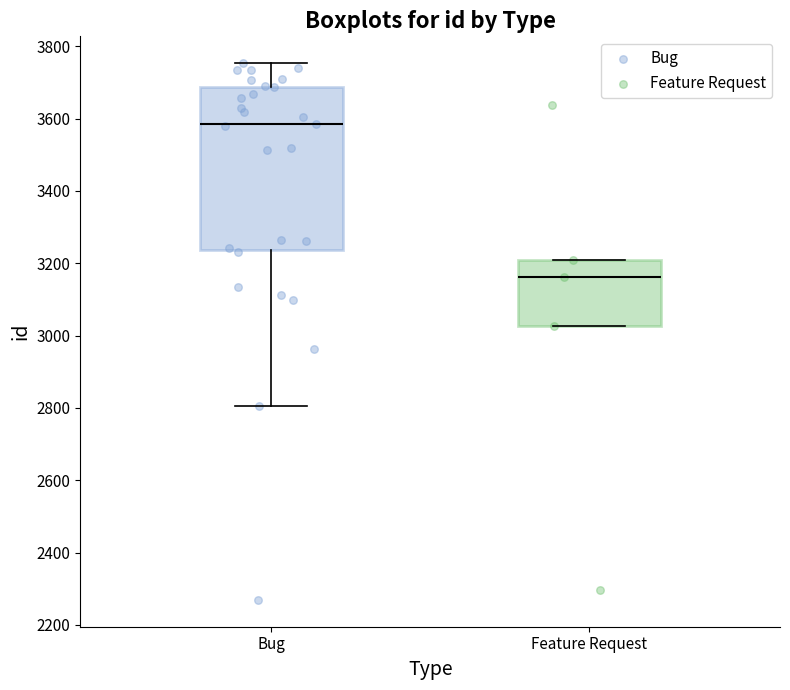

Where is the upper edge of the box for Bug on the y-axis? The values are not printed on the chart, so give them approximately, as read against the axis.

3680